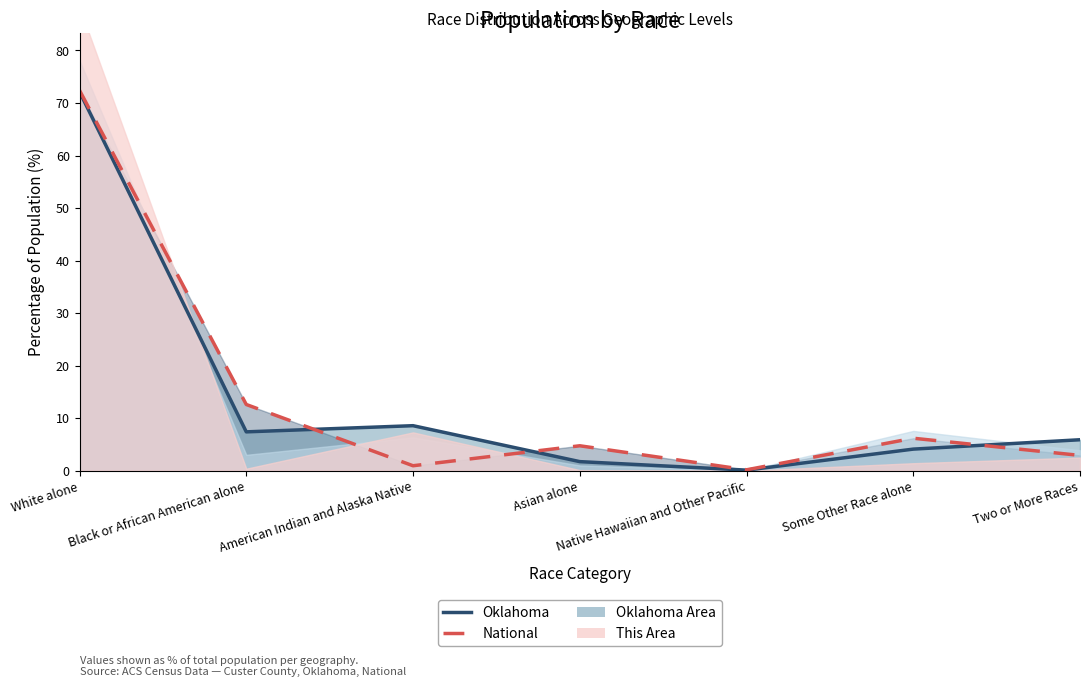

After their last crossing, which series has the higher values: Oklahoma (line) or National (line)?

Oklahoma (line)